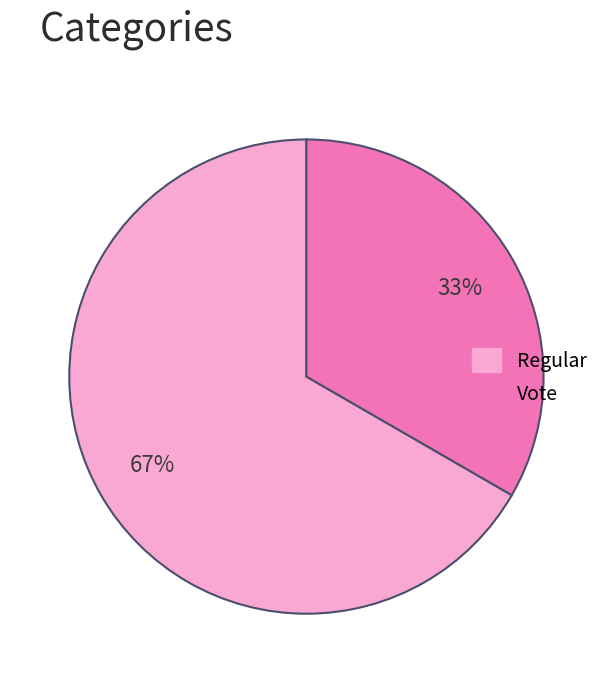

What is the smallest slice in the pie chart?

Vote